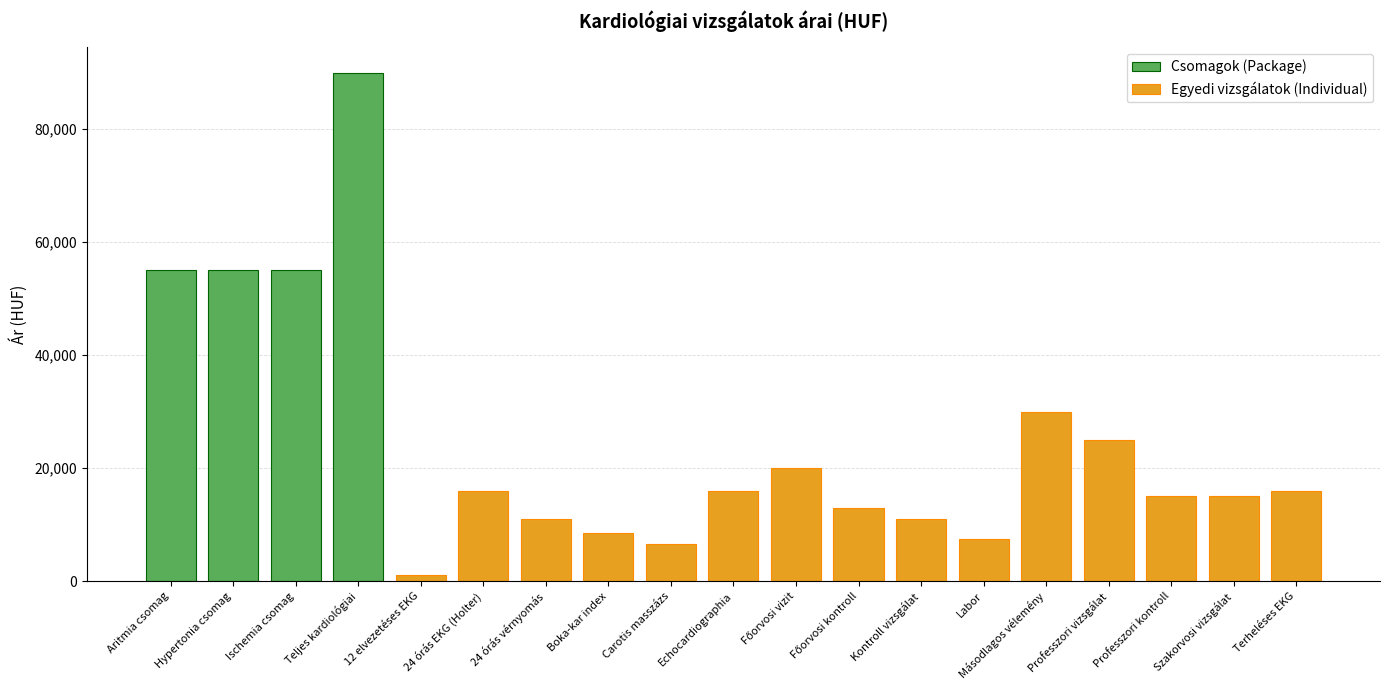

Are the bars horizontal?

No